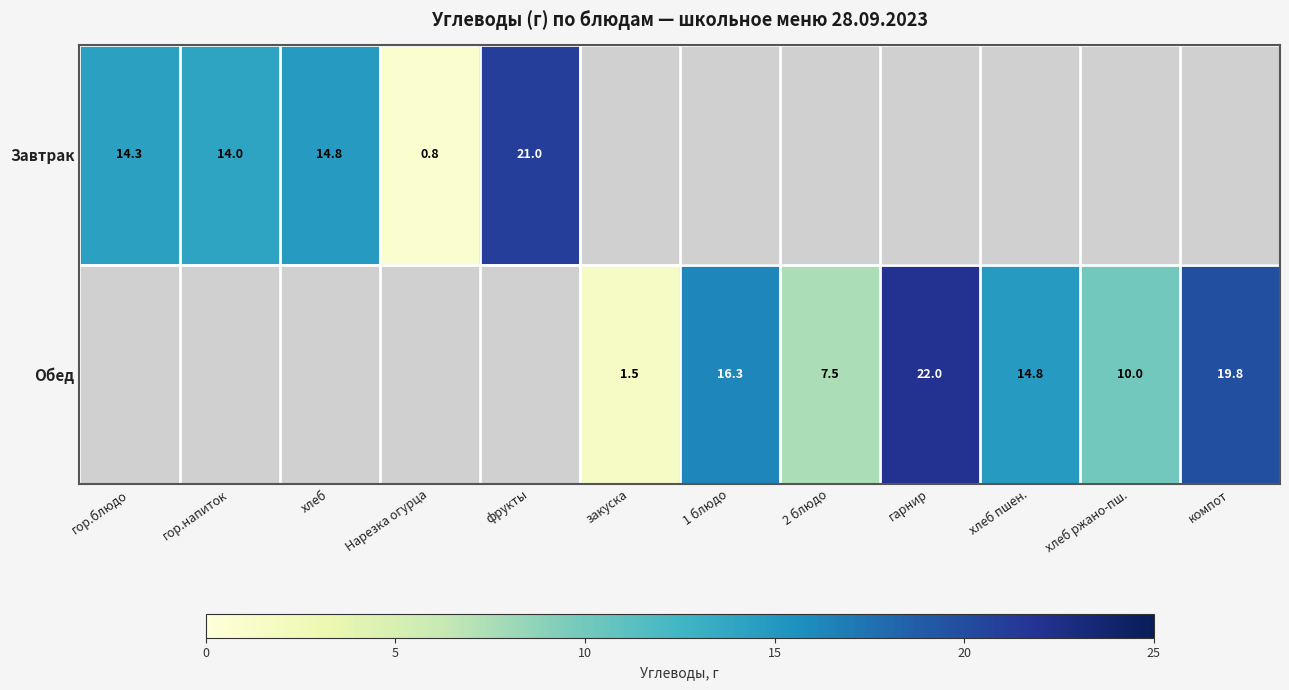

Is the value of Обед at 1 блюдо greater than the value of Завтрак at Нарезка огурца?

Yes